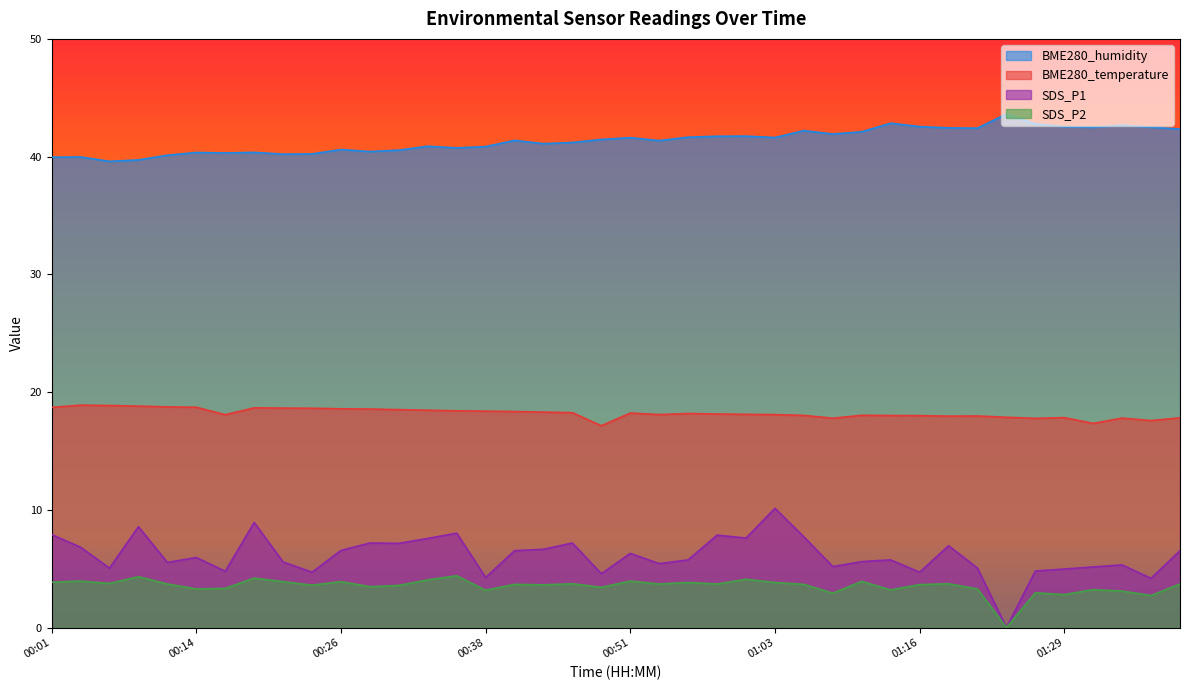

How many values in the BME280_temperature series are below 18?

11